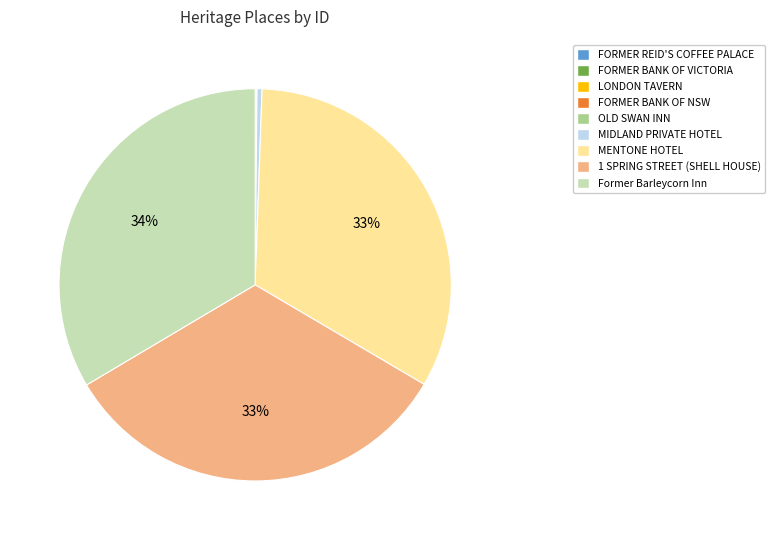

To the nearest percent, what percentage of the pie is Former Barleycorn Inn?

34%